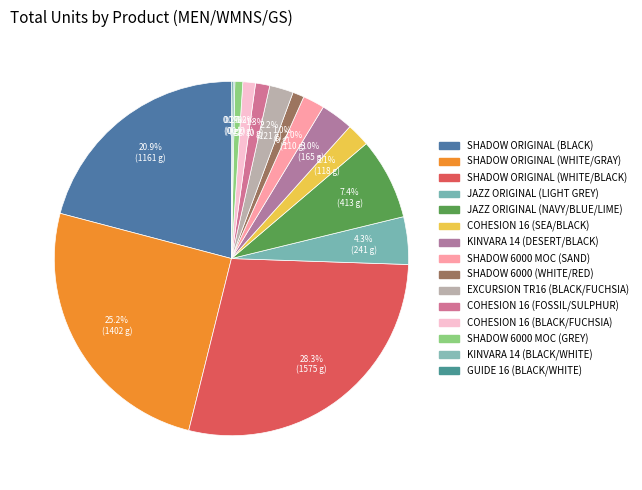

To the nearest percent, what percentage of the pie is EXCURSION TR16 (BLACK/FUCHSIA)?

2%